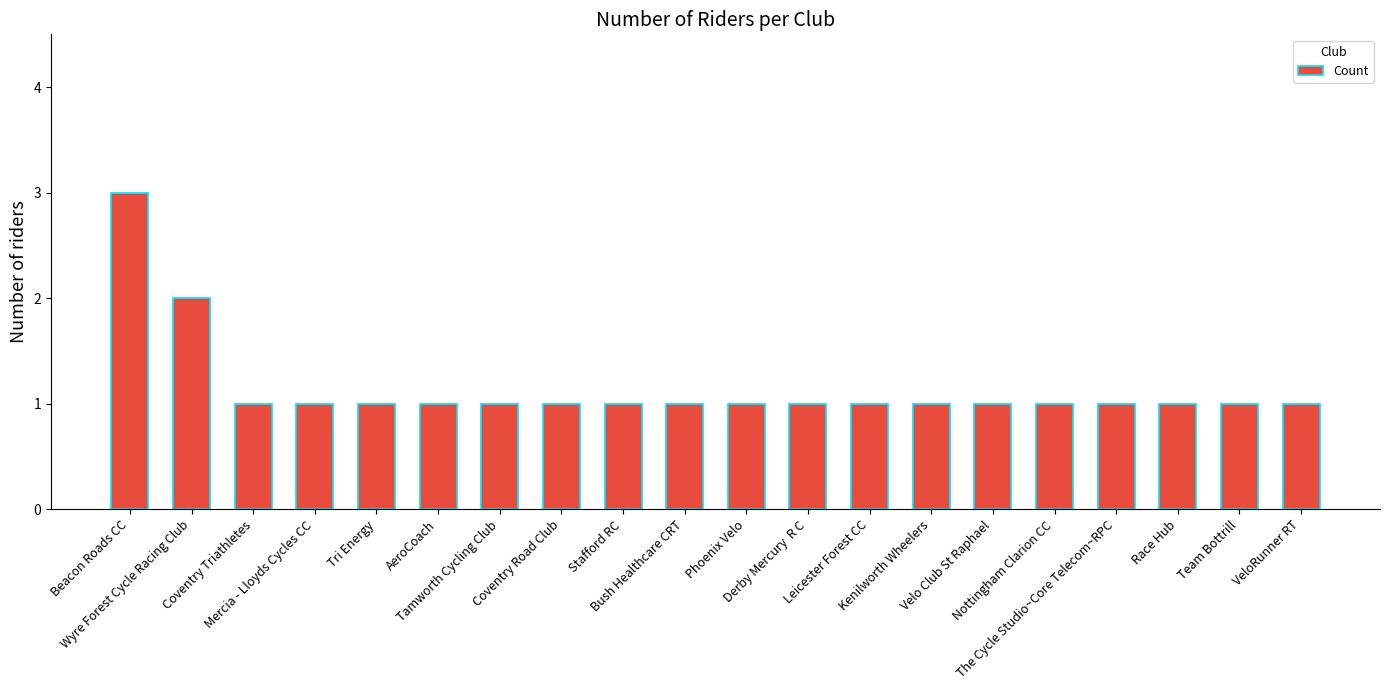

What is the change in value from Wyre Forest Cycle Racing Club to Nottingham Clarion CC?

-1